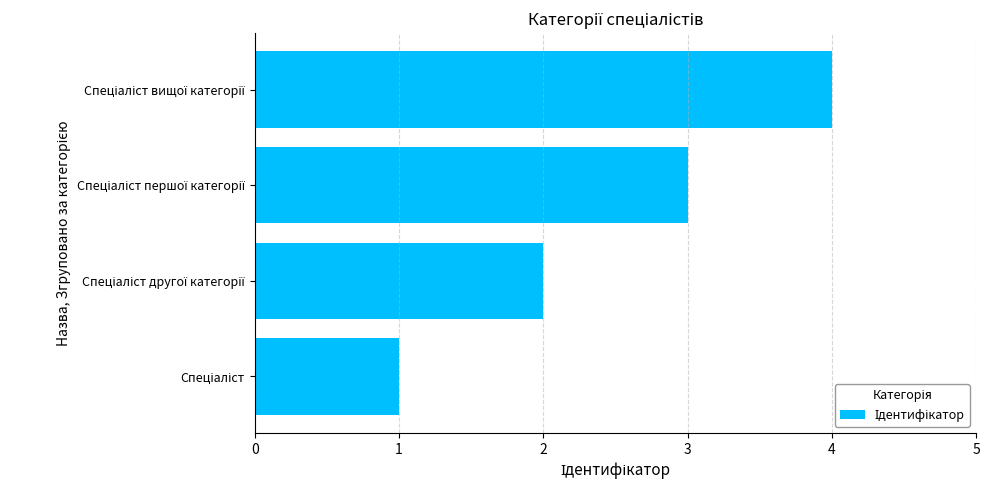

What is the sum of all values?

10